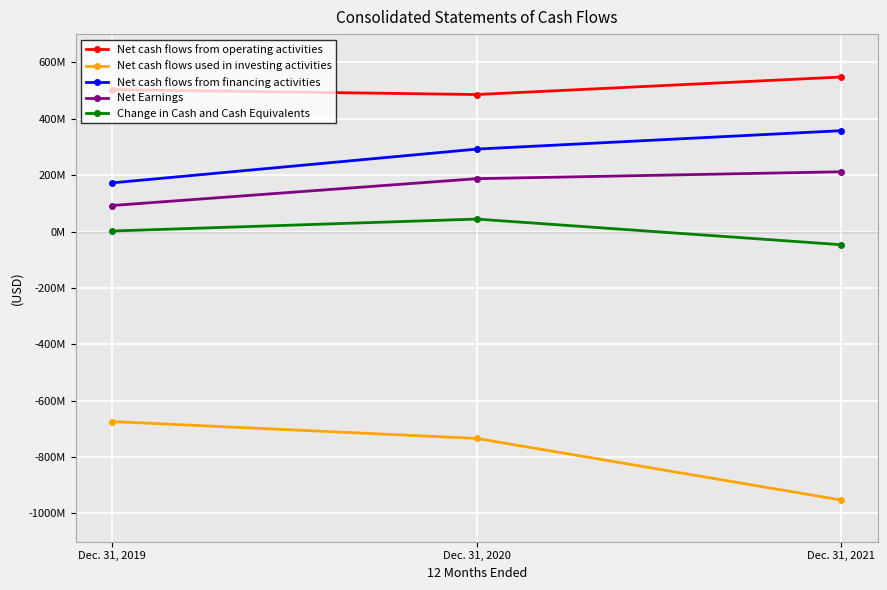

Does the chart have visible grid lines?

Yes